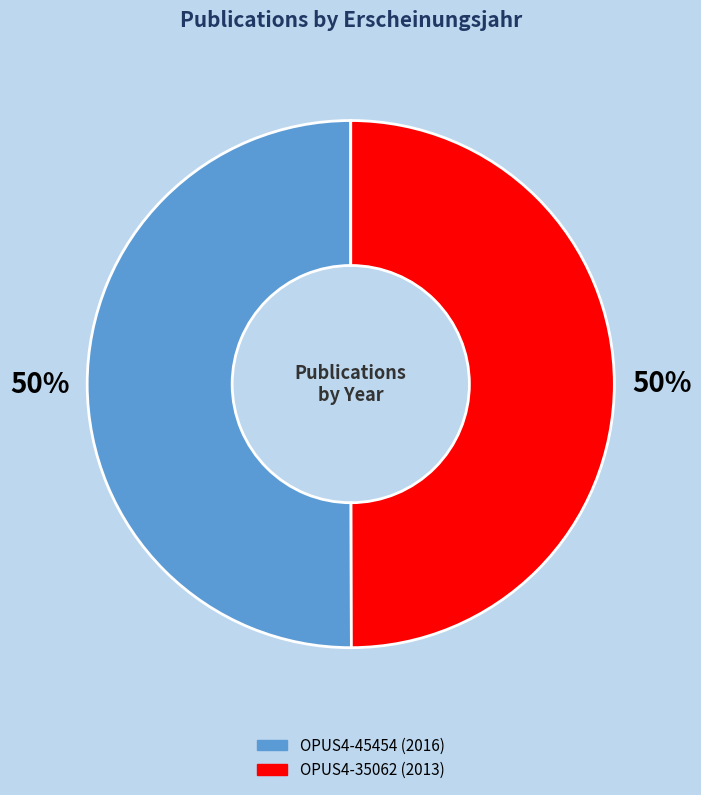

What percentage is the OPUS4-45454 slice, to the nearest percent?

50%